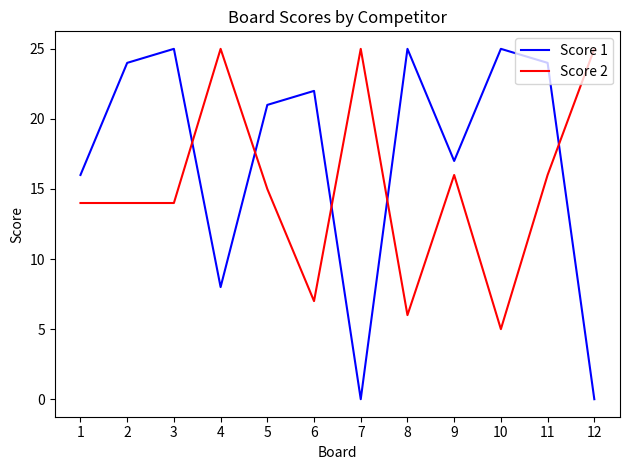

Which series has the widest spread of values?

Score 1